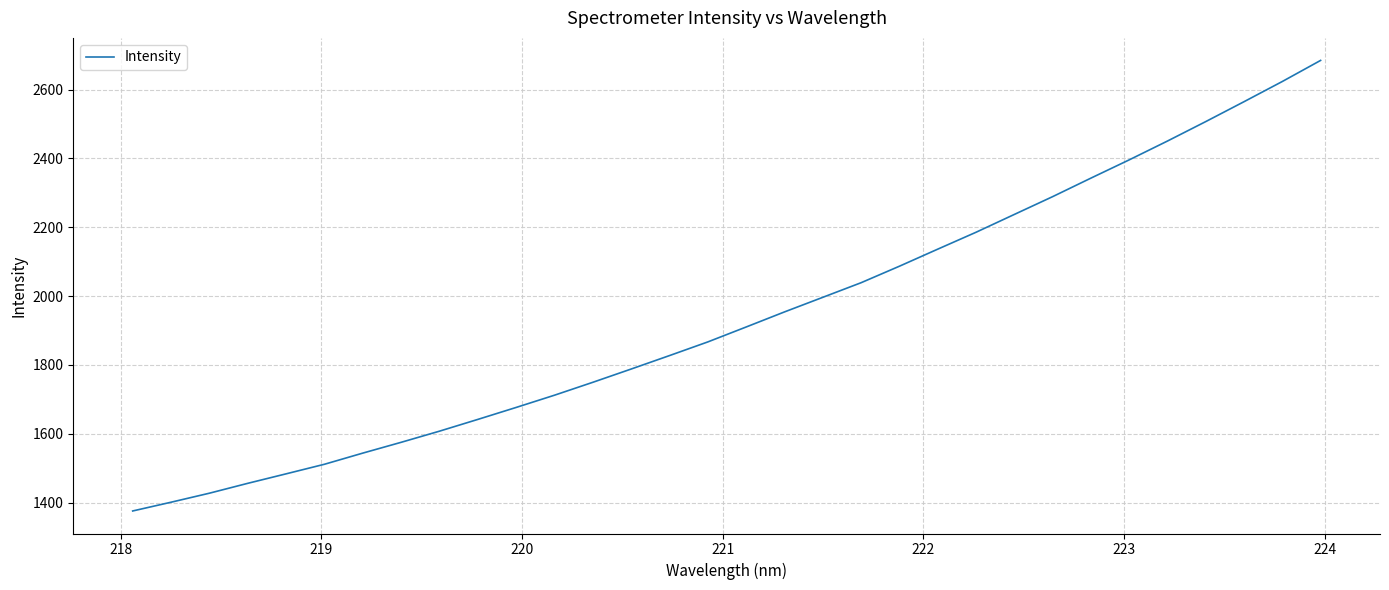

Reading left to right, what are all the values shown in this chart?

1376.0	1401.4	1427.6	1456.3	1483.9	1511.7	1544.1	1575.5	1607.9	1642.0	1676.8	1712.3	1749.8	1788.3	1827.4	1867.1	1910.4	1954.2	1996.5	2039.0	2086.9	2136.4	2185.5	2237.3	2288.9	2342.7	2395.8	2450.5	2507.0	2564.7	2623.4	2684.6